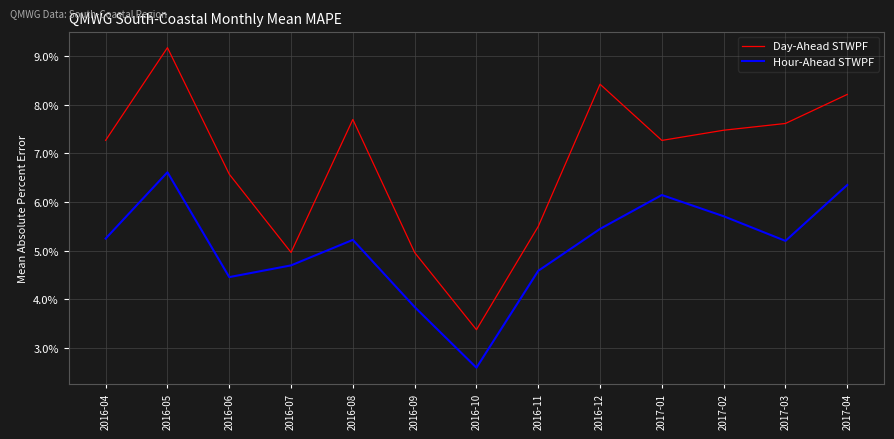

Does the chart have visible grid lines?

Yes